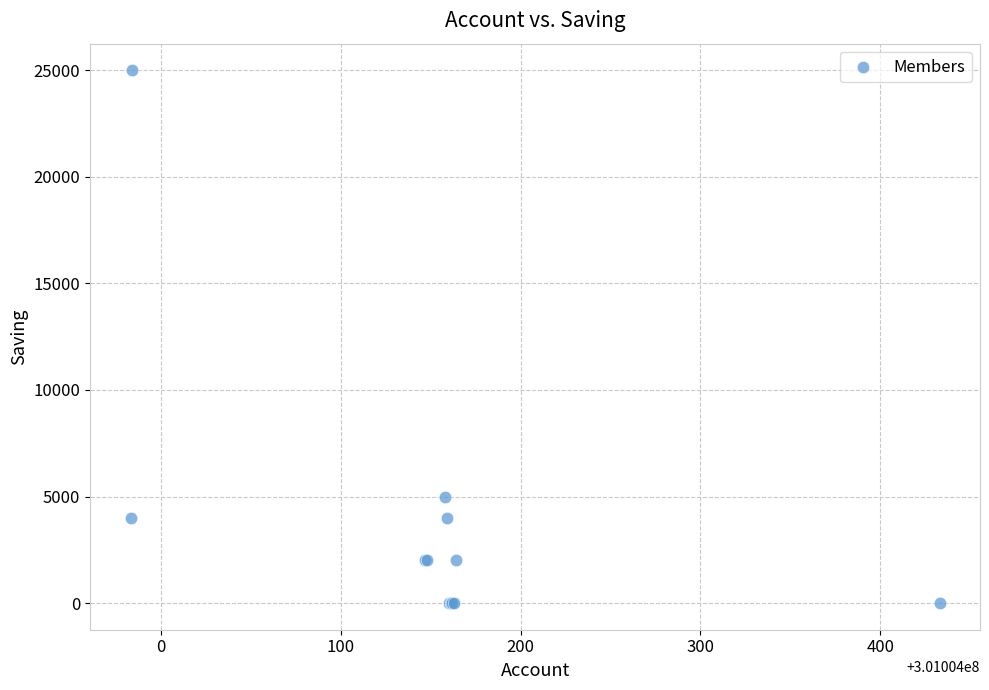

What Y value in the scatter plot is closest to 12500?

5000